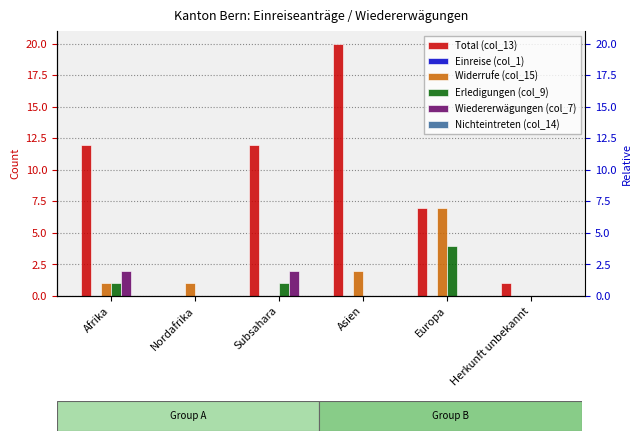

What are all the series names shown in the legend?

Total (col_13), Einreise (col_1), Widerrufe (col_15), Erledigungen (col_9), Wiedererwägungen (col_7), Nichteintreten (col_14)